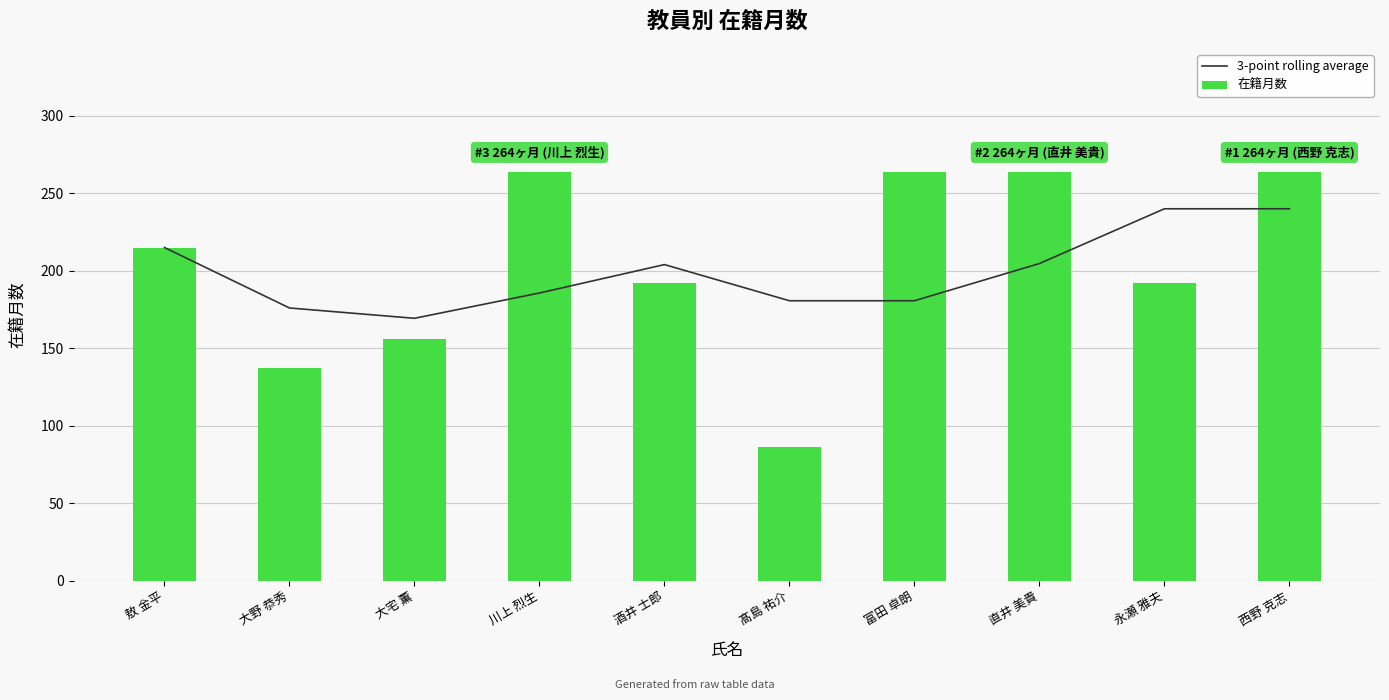

At which label does 在籍月数 reach its peak?

川上 烈生